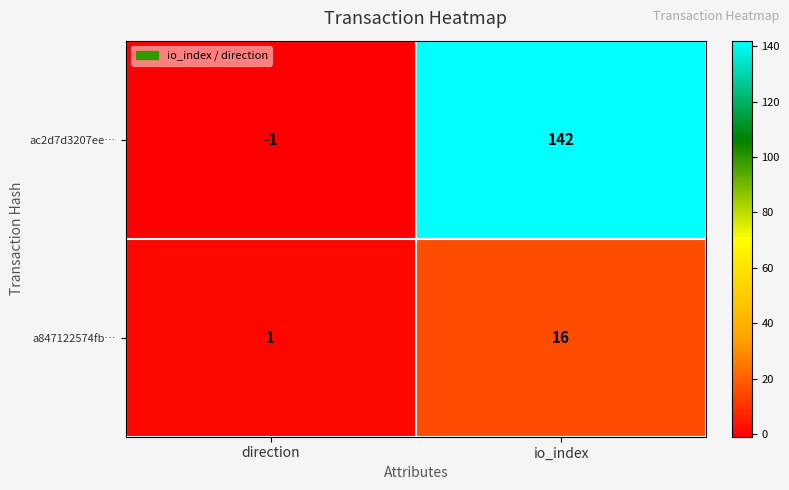

At which label is a847122574fb… closest to 8?

direction